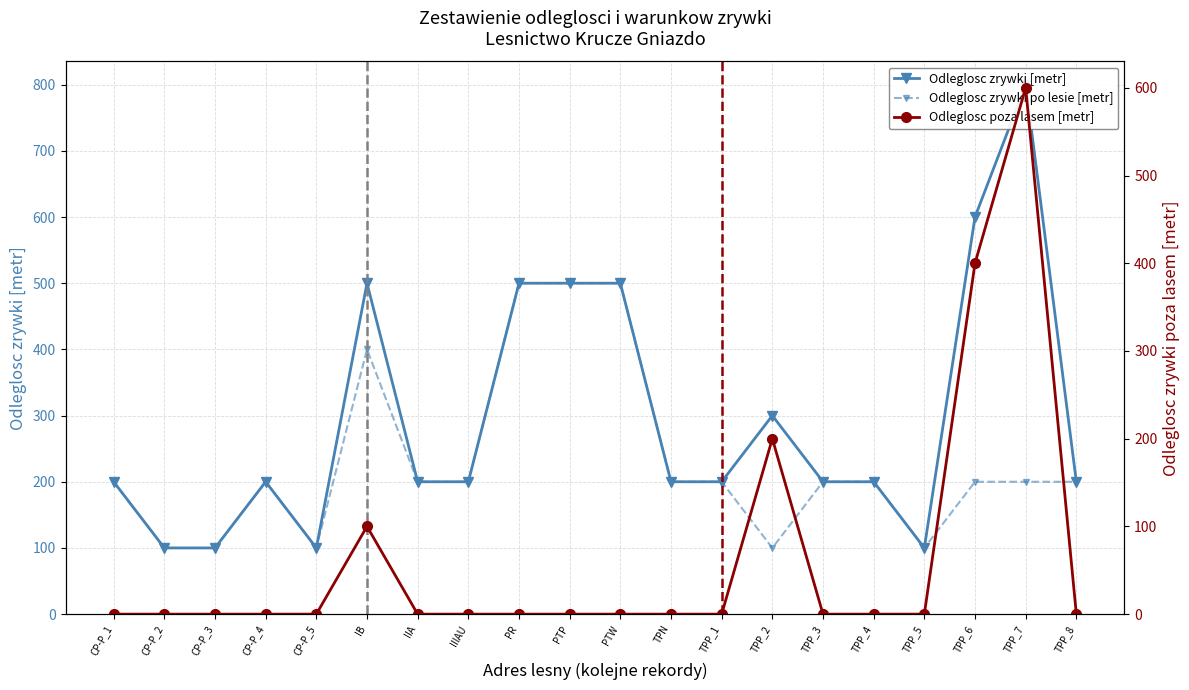

At which label is Odleglosc zrywki poza lasem [metr] closest to 300?

TPP_2